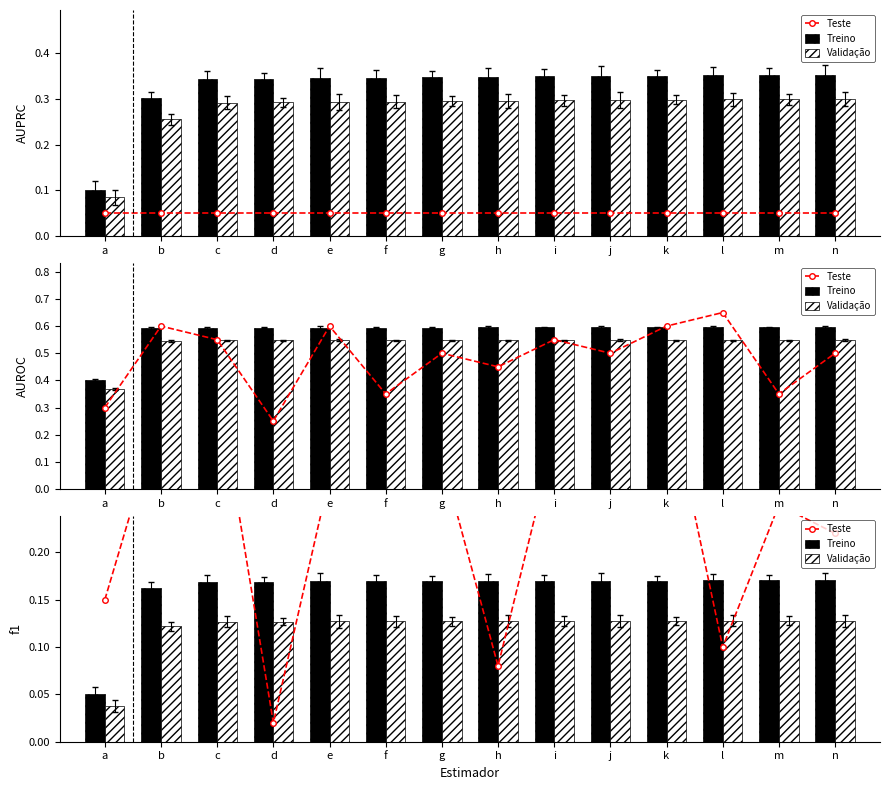

Which series has the widest spread of values?

Teste